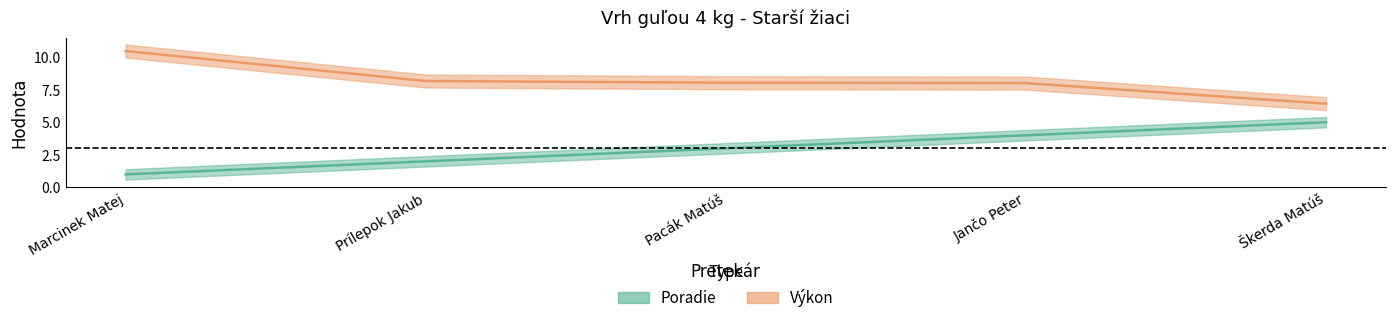

The value of Poradie at Prílepok Jakub is 2.0. True or false?

True